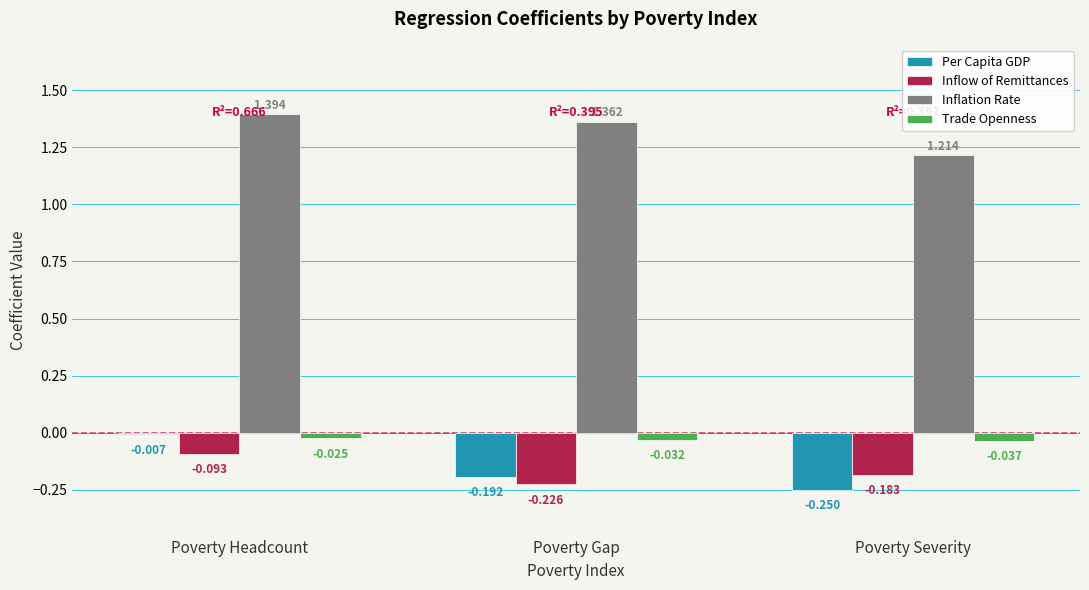

At which category is the sum across all series the highest?

Poverty Headcount